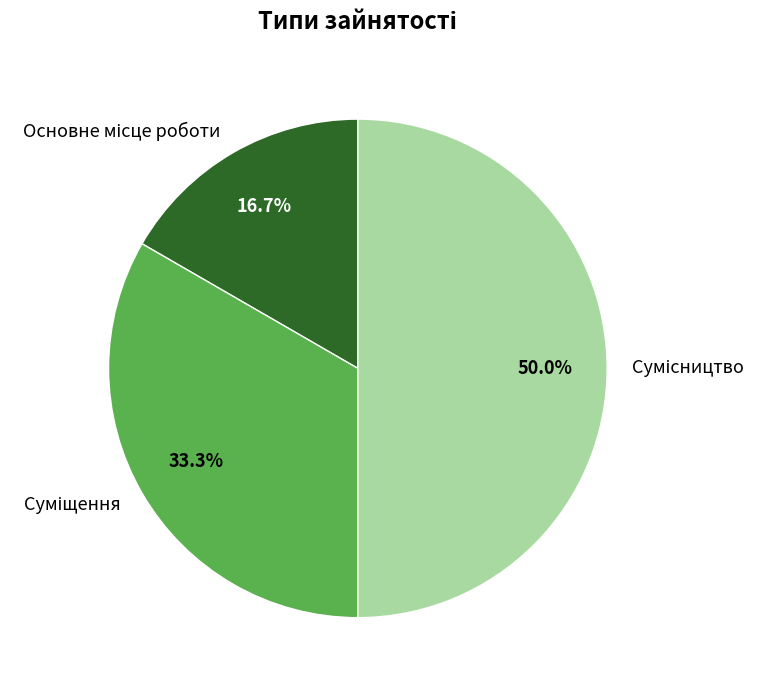

To the nearest percent, what portion does Суміщення represent?

33%